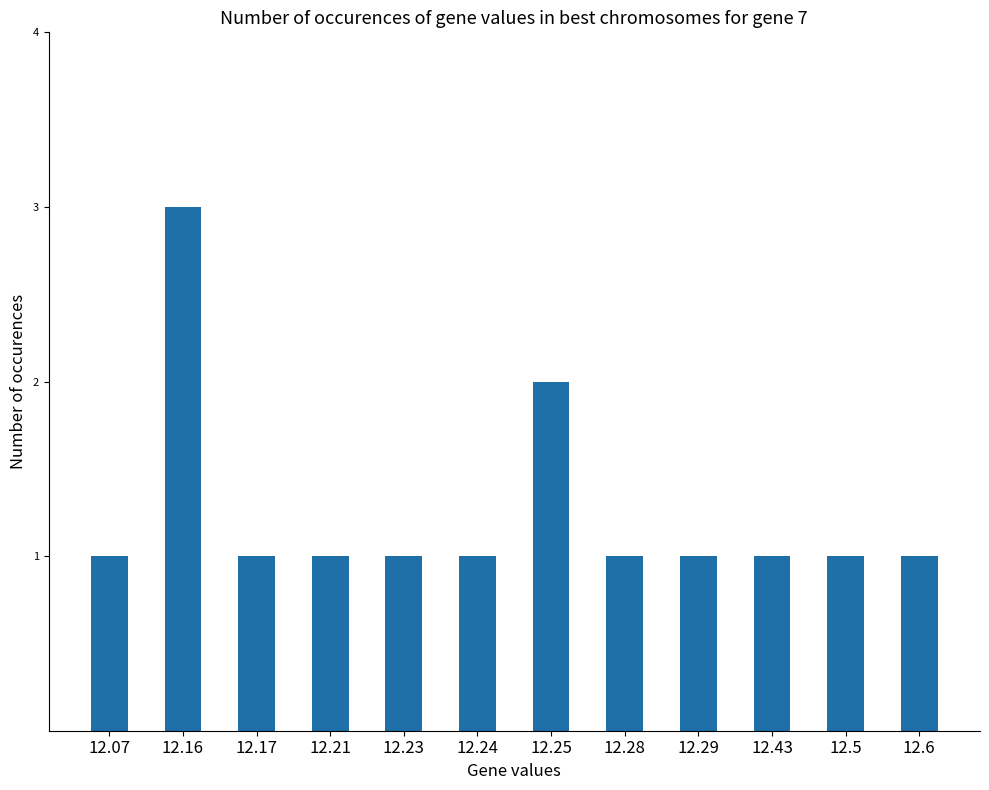

Are the bars horizontal?

No